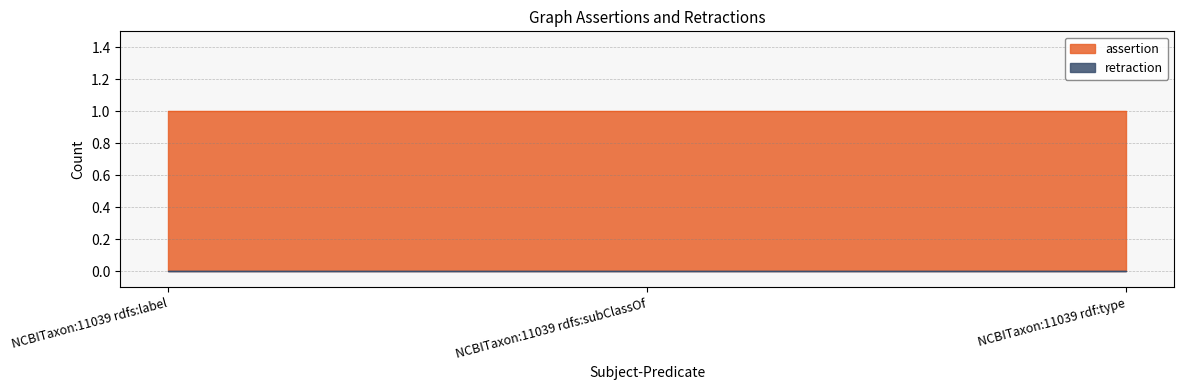

Where is retraction nearest to the value 0?

NCBITaxon:11039 rdfs:label